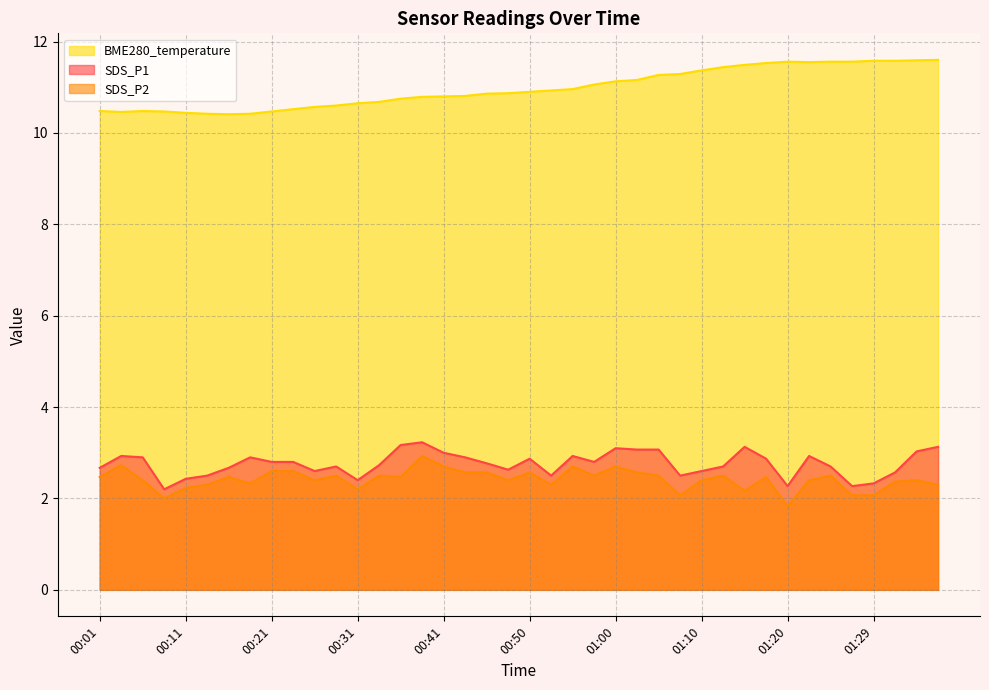

Reading left to right, what are all the values shown in this chart?

SDS_P1: 2.7	2.9	2.9	2.2	2.4	2.5	2.7	2.9	2.8	2.8	2.6	2.7	2.4	2.7	3.2	3.2	3.0	2.9	2.8	2.6	2.9	2.5	2.9	2.8	3.1	3.1	3.1	2.5	2.6	2.7	3.1	2.9	2.3	2.9	2.7	2.3	2.3	2.6	3.0	3.1
SDS_P2: 2.5	2.7	2.4	2.0	2.2	2.3	2.5	2.3	2.6	2.6	2.4	2.5	2.2	2.5	2.5	2.9	2.7	2.6	2.6	2.4	2.6	2.3	2.7	2.5	2.7	2.6	2.5	2.1	2.4	2.5	2.2	2.5	1.8	2.4	2.5	2.1	2.1	2.4	2.4	2.3
BME280_temperature: 10.5	10.5	10.5	10.5	10.4	10.4	10.4	10.4	10.5	10.5	10.6	10.6	10.7	10.7	10.8	10.8	10.8	10.8	10.9	10.9	10.9	10.9	11.0	11.1	11.1	11.2	11.3	11.3	11.4	11.4	11.5	11.5	11.6	11.6	11.6	11.6	11.6	11.6	11.6	11.6